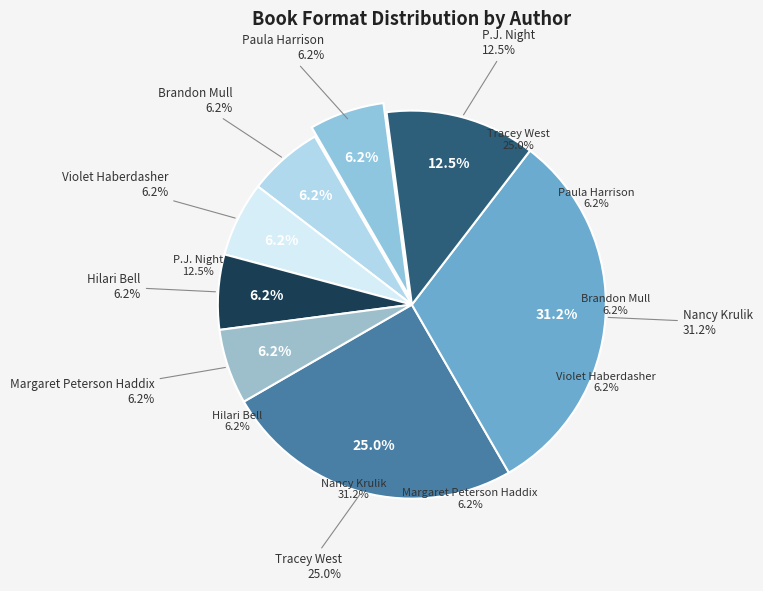

Combined, what portion of the pie is Brandon Mull and Paula Harrison?

12.5%